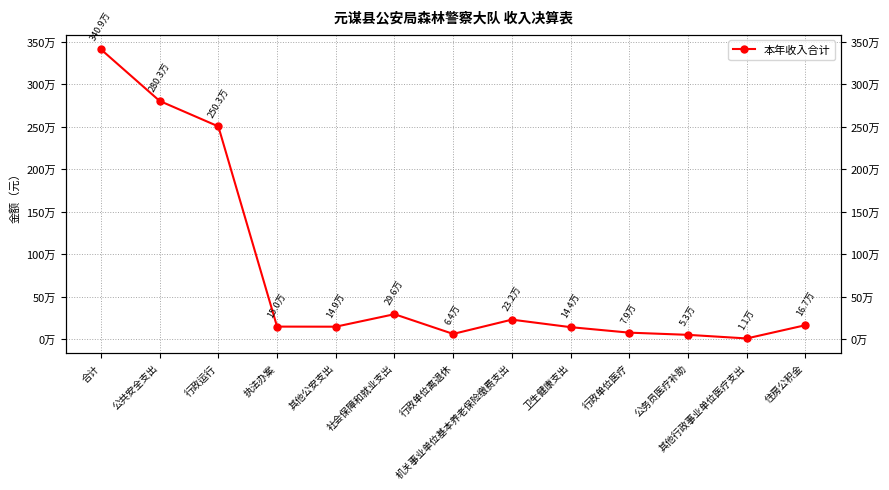

Reading left to right, extract all data points from this chart.

合计=3409245.3	公共安全支出=2802682.9	行政运行=2503364.9	执法办案=150172.2	其他公安支出=149145.7	社会保障和就业支出=296152.7	行政单位离退休=64126.8	机关事业单位基本养老保险缴费支出=232025.9	卫生健康支出=143633.7	行政单位医疗=79193.6	公务员医疗补助=53380.8	其他行政事业单位医疗支出=11059.4	住房公积金=166776.0